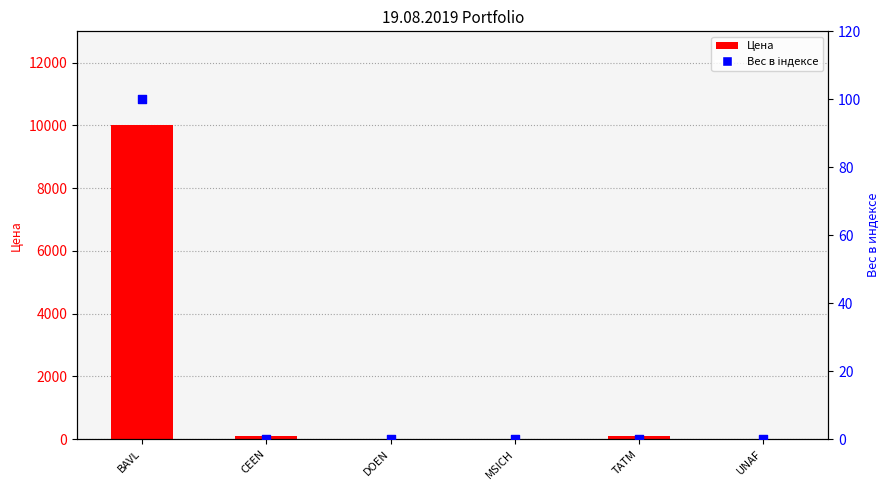

Which series has the largest total across all categories?

Цена